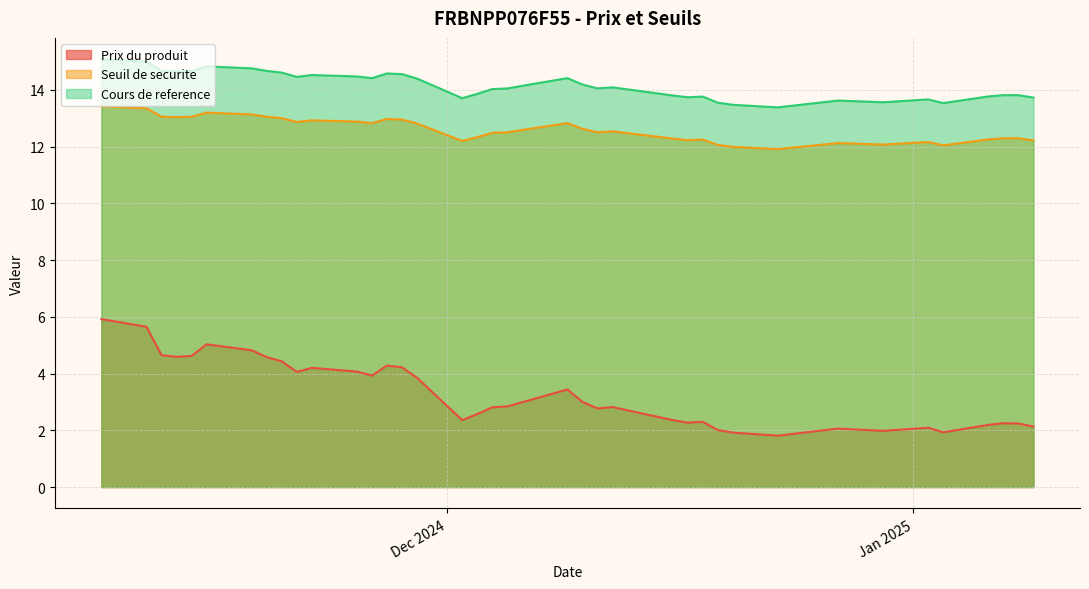

Which series has the largest total across all categories?

Cours de reference